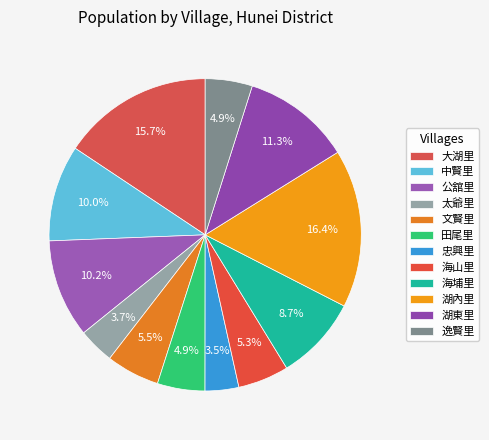

Which has a higher value, 海山里 or 太爺里?

海山里